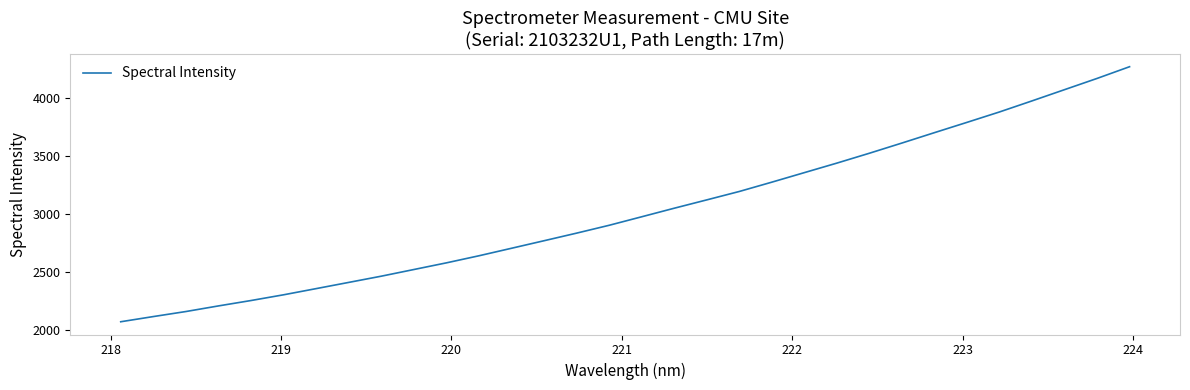

What is the minimum value shown in the chart?

2067.9